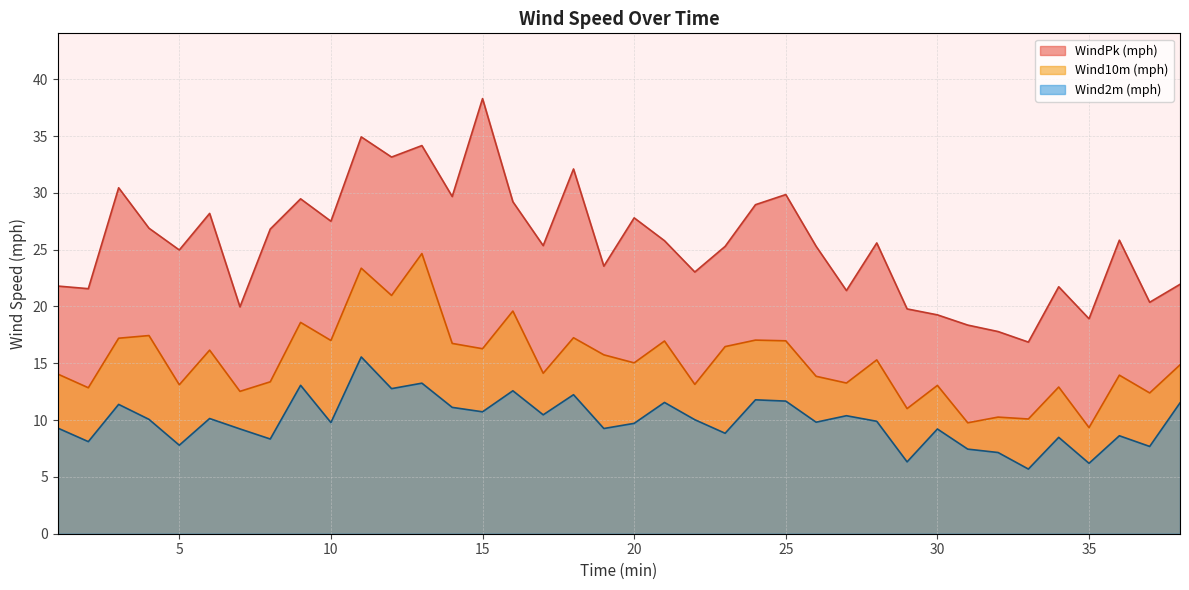

Reading left to right, extract all data points from this chart.

Wind10m (mph): 14.0	12.8	17.2	17.4	13.1	16.2	12.5	13.4	18.6	17.0	23.4	21.0	24.7	16.8	16.3	19.6	14.1	17.2	15.7	15.0	17.0	13.1	16.5	17.0	17.0	13.9	13.3	15.3	11.0	13.1	9.8	10.3	10.1	12.9	9.3	14.0	12.4	14.9
Wind2m (mph): 9.3	8.1	11.4	10.1	7.8	10.1	9.2	8.3	13.1	9.8	15.6	12.8	13.3	11.1	10.7	12.6	10.5	12.2	9.3	9.7	11.6	10.0	8.8	11.8	11.7	9.8	10.4	9.9	6.3	9.2	7.4	7.1	5.7	8.5	6.2	8.6	7.7	11.5
WindPk (mph): 21.8	21.6	30.4	26.9	25.0	28.2	20.0	26.8	29.5	27.5	34.9	33.2	34.2	29.7	38.3	29.2	25.4	32.1	23.6	27.8	25.8	23.0	25.3	29.0	29.9	25.3	21.4	25.6	19.8	19.3	18.4	17.8	16.9	21.7	18.9	25.8	20.4	22.0